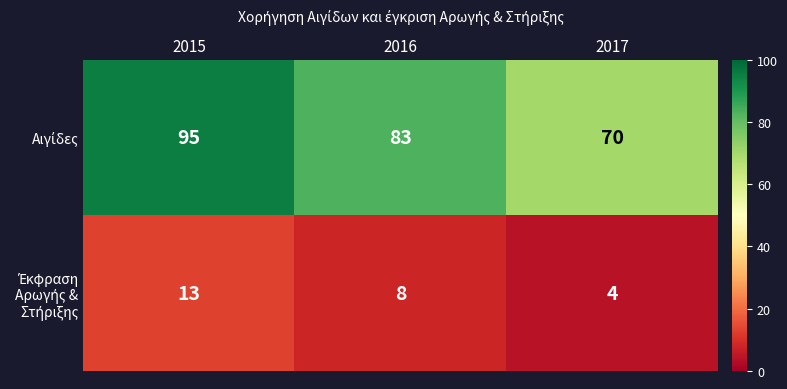

What is the minimum value shown in the chart?

4